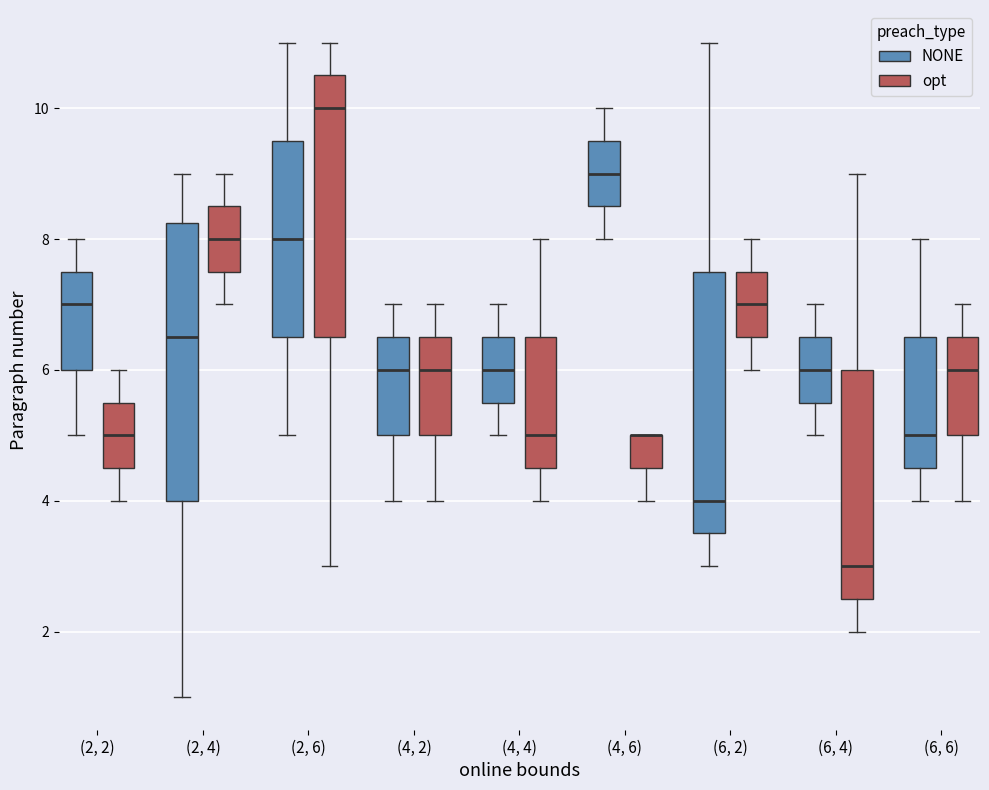

Which box is the tallest, from its lower edge to its upper edge?

(2, 4) (NONE)